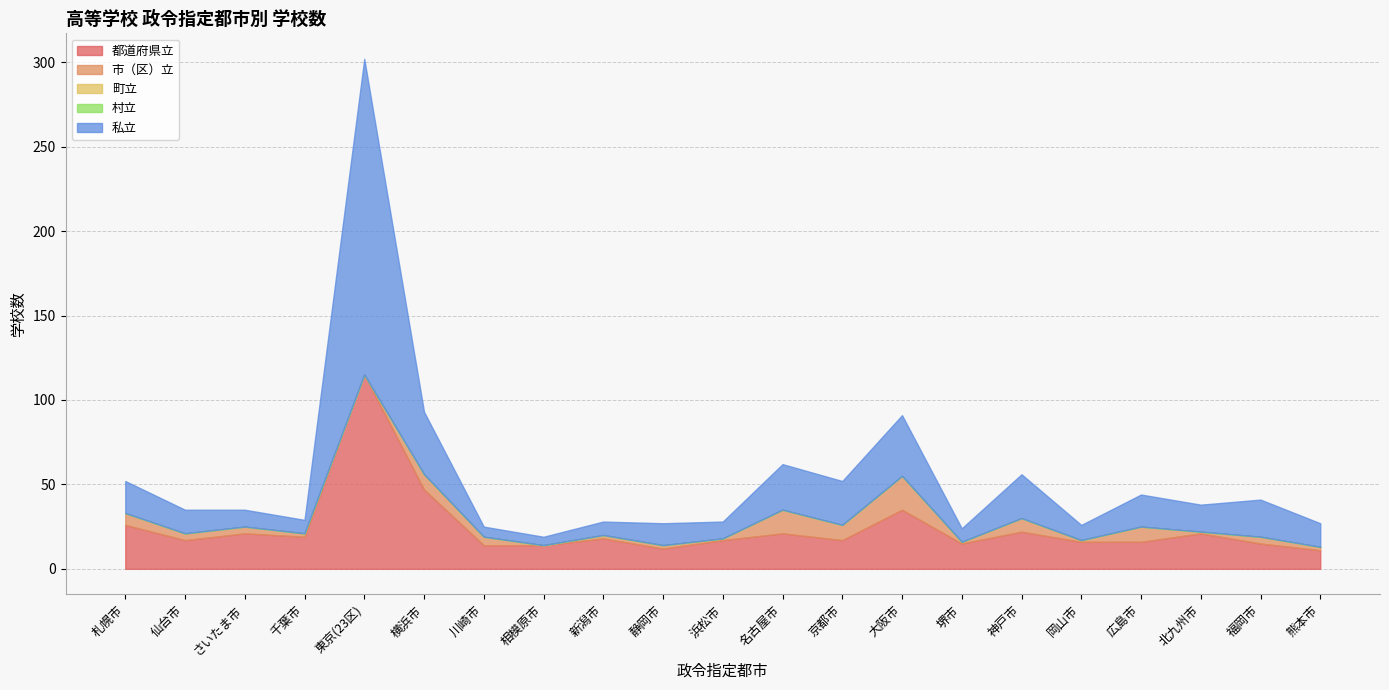

At how many categories does at least one series exceed 53?

1